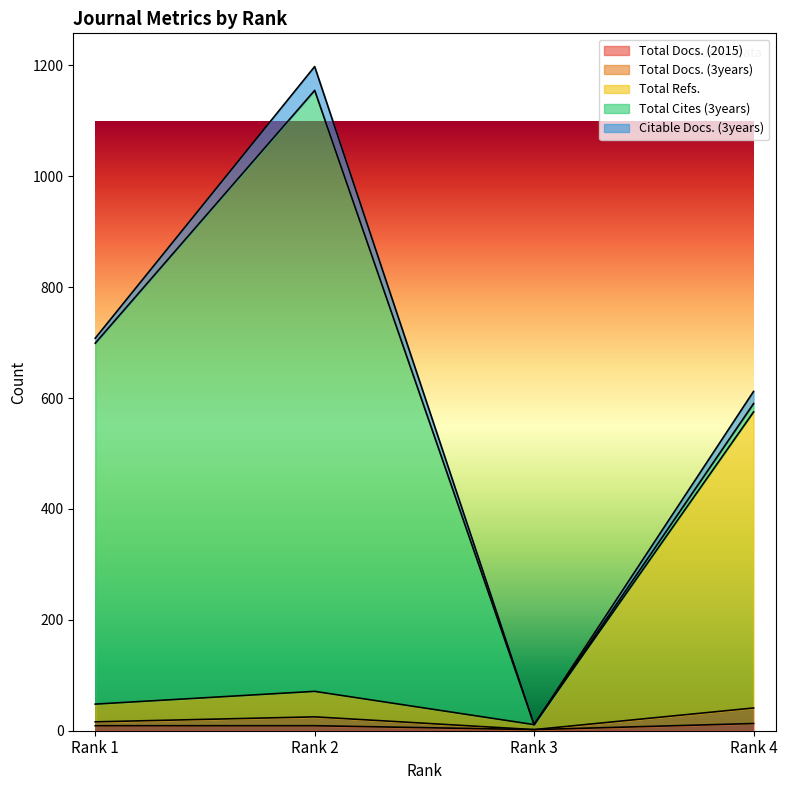

What is the value of the Total Refs. point at the 1st from the left?

48